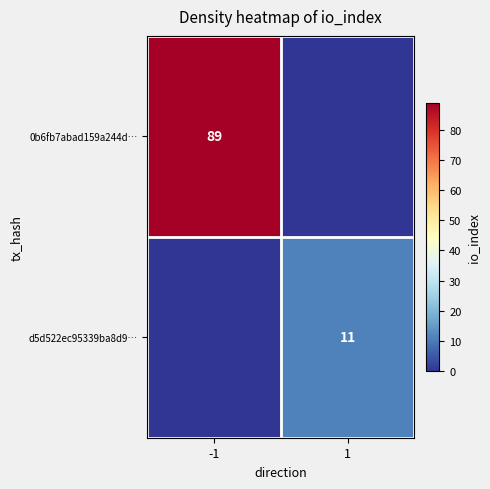

The value of 0b6fb7abad159a244d… at -1 is 146. True or false?

False